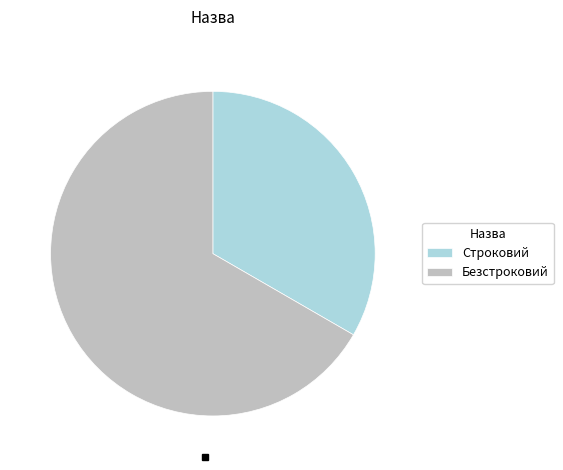

Which slice is the largest?

Безстроковий